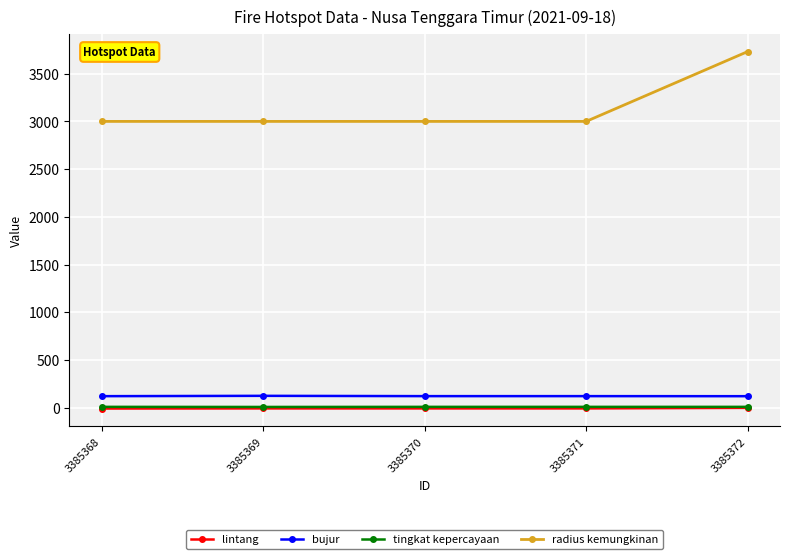

Is it true that tingkat kepercayaan equals 7.0 at 3385369?

True